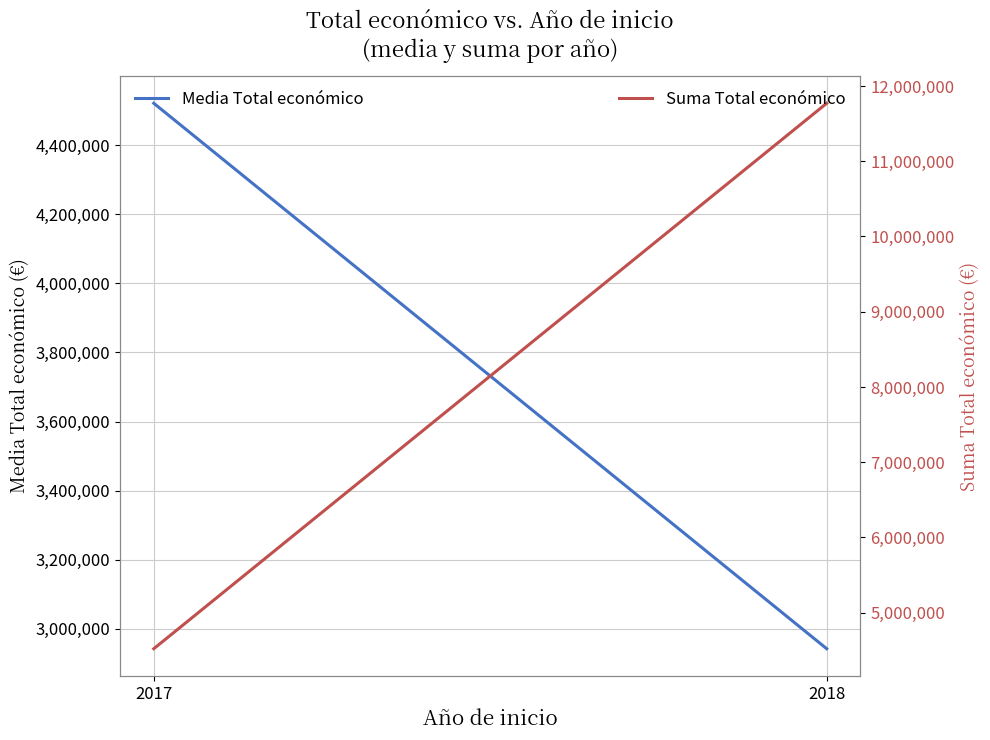

What are all the series names shown in the legend?

Media Total económico, Suma Total económico